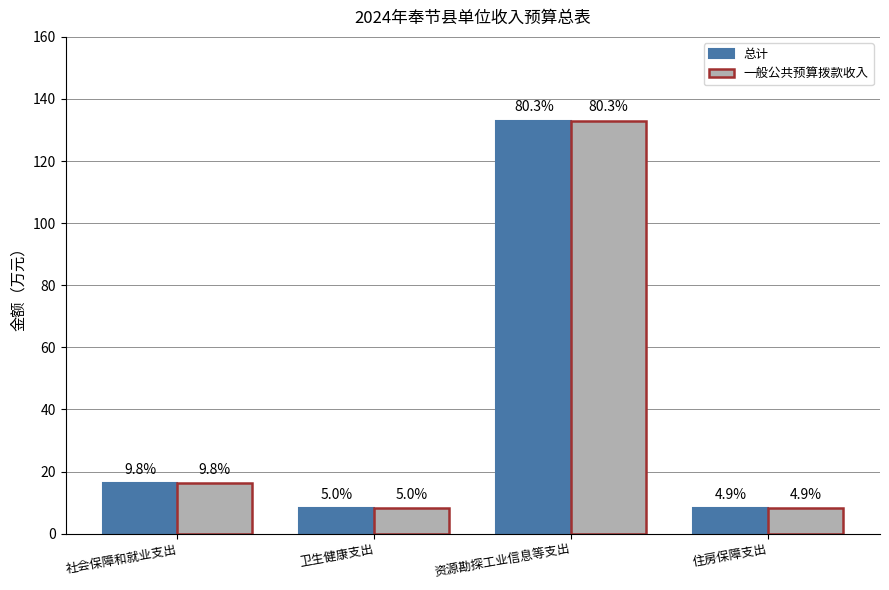

Which series has the largest total across all categories?

总计